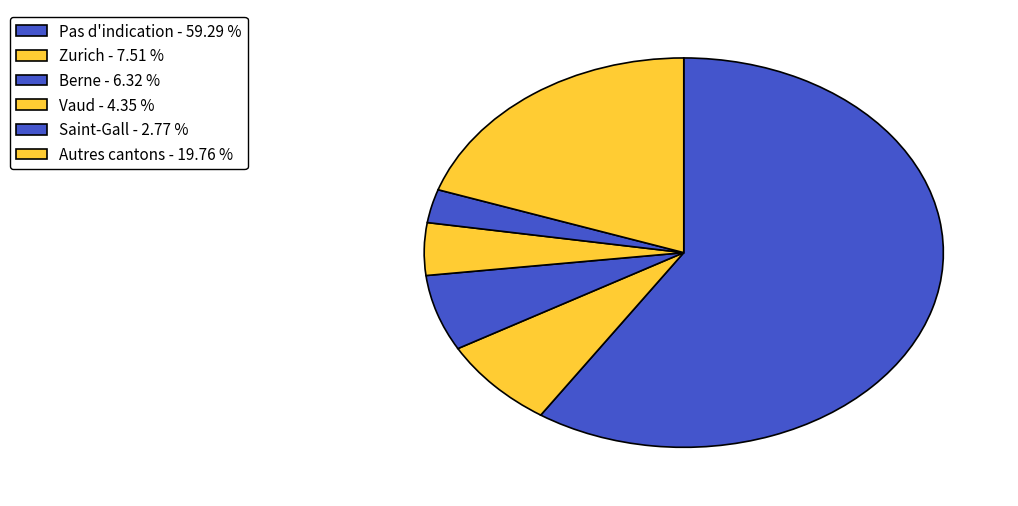

How many slices are in this pie chart?

6